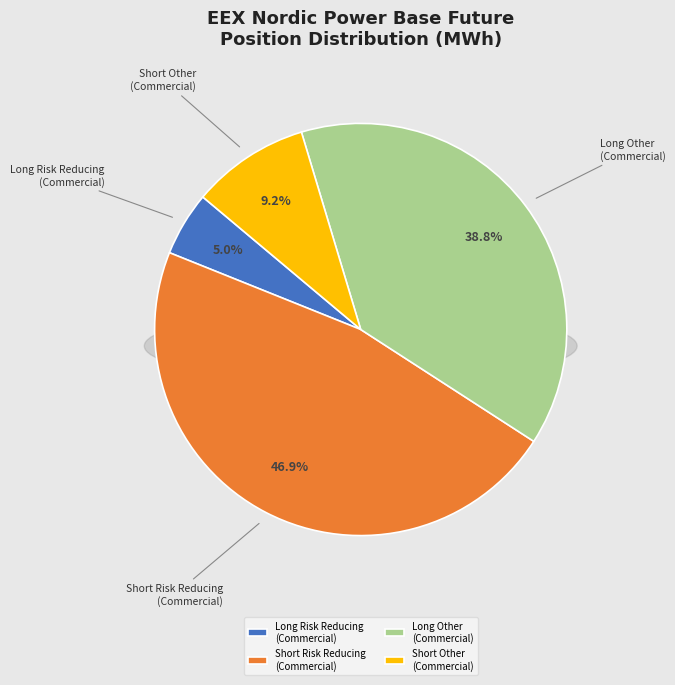

To the nearest percent, what percentage of the pie is Short Other
(Commercial)?

9%